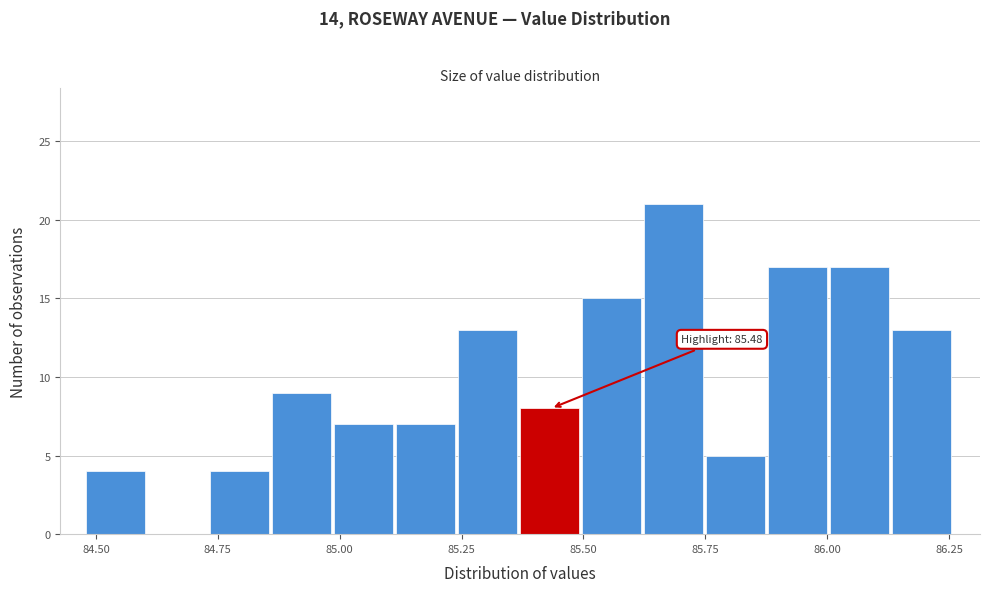

Around what value on the x-axis is the tallest bar? Give the approximate position of its centre, as read against the axis.

85.70